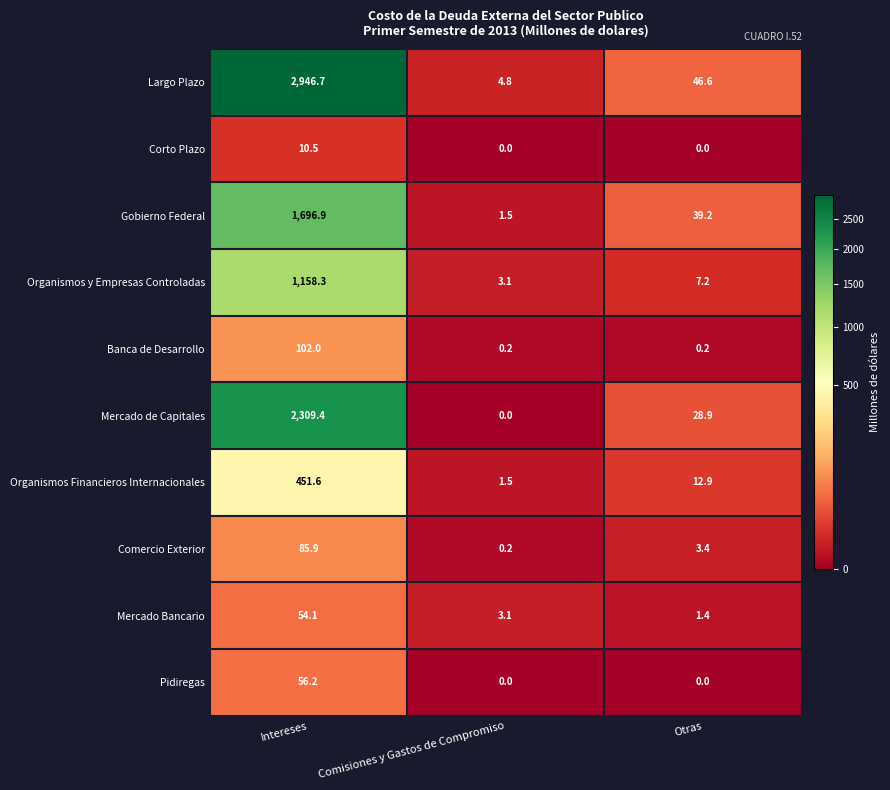

List the series in order of their peak value, highest first.

Largo Plazo, Mercado de Capitales, Gobierno Federal, Organismos y Empresas Controladas, Organismos Financieros Internacionales, Banca de Desarrollo, Comercio Exterior, Pidiregas, Mercado Bancario, Corto Plazo